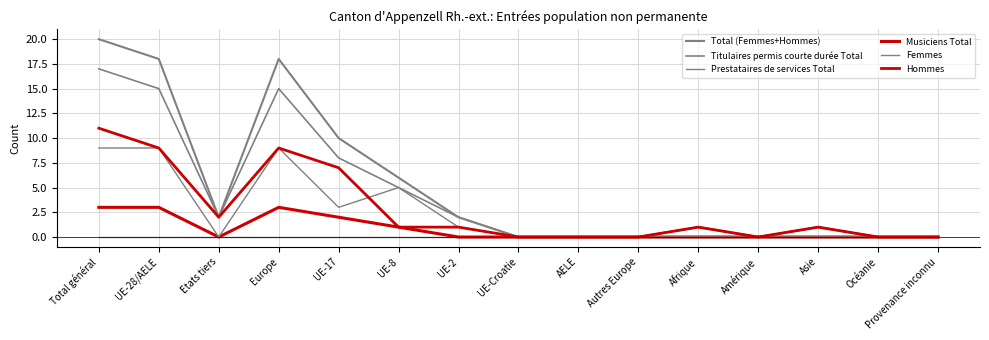

At which label is Hommes closest to 5?

UE-17